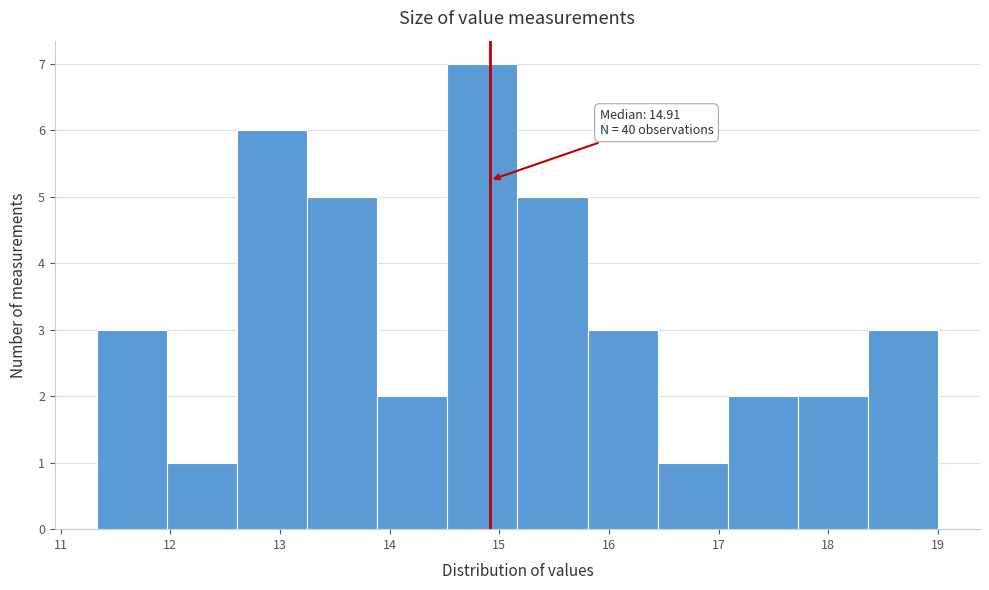

Over which range of the x-axis is the bar tallest?

14.5 to 15.2